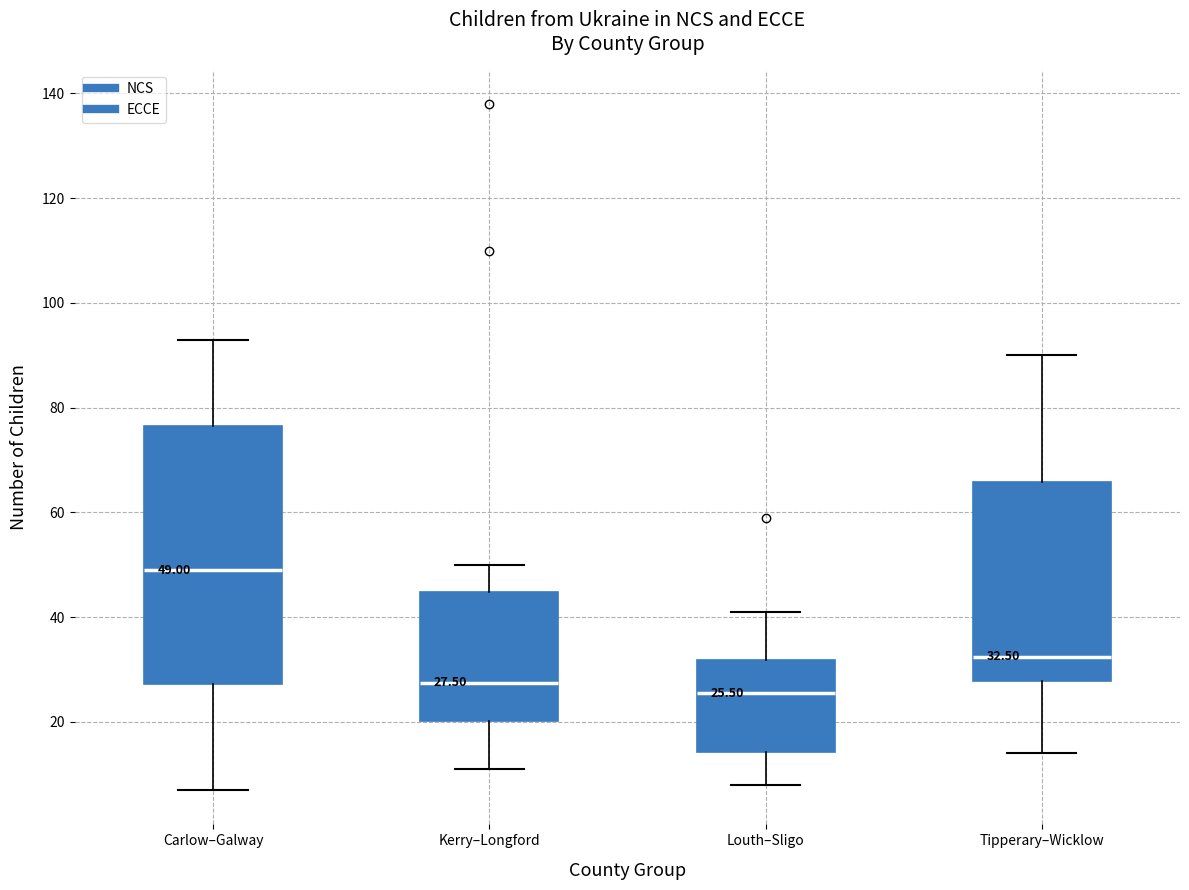

Which box has the highest median line?

Carlow–Galway